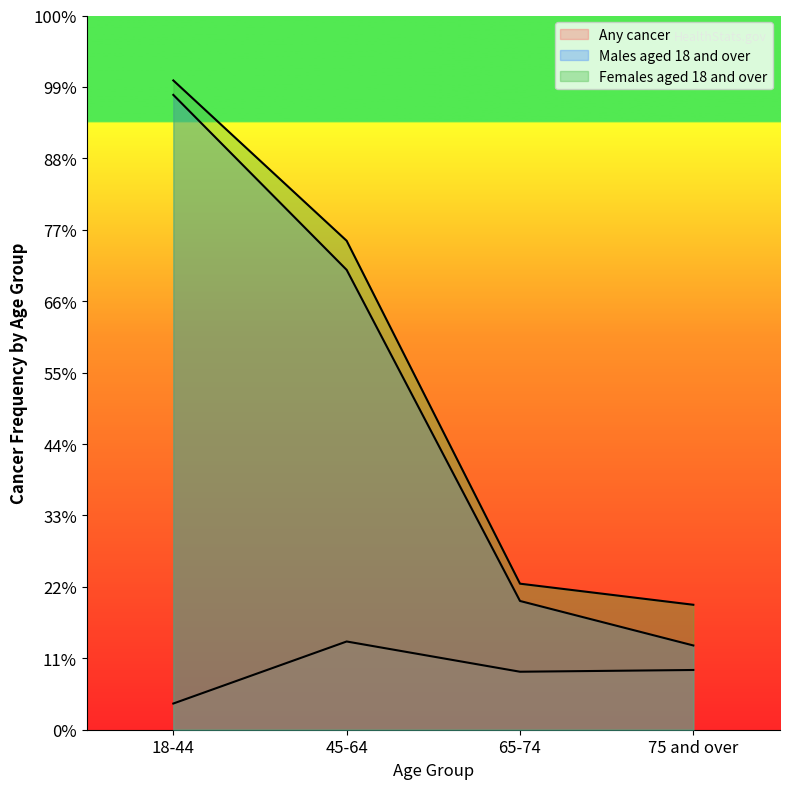

Is the value of Females aged 18 and over at 65-74 greater than the value of Any cancer at 45-64?

Yes